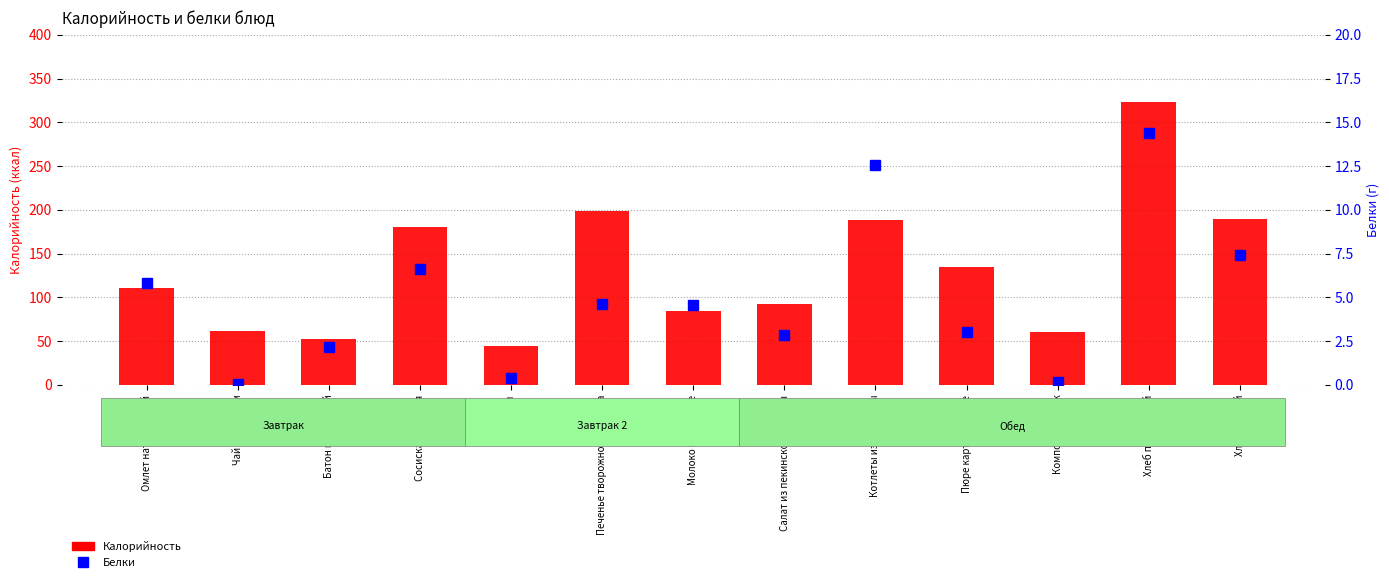

What is the difference between the maximum and minimum values in the Калорийность series?

278.0